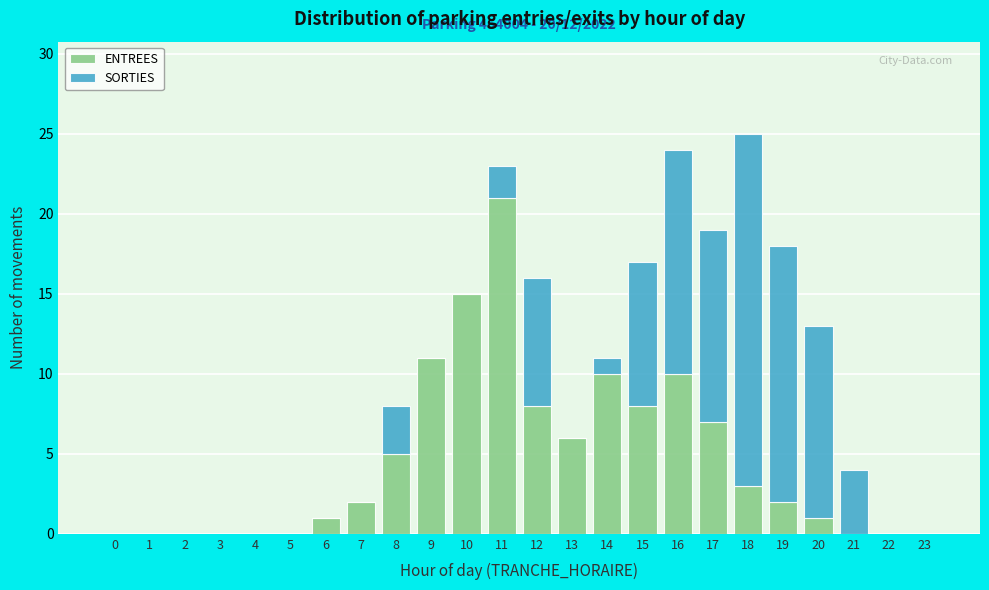

The ENTREES series shows 10 at 14. True or false?

True